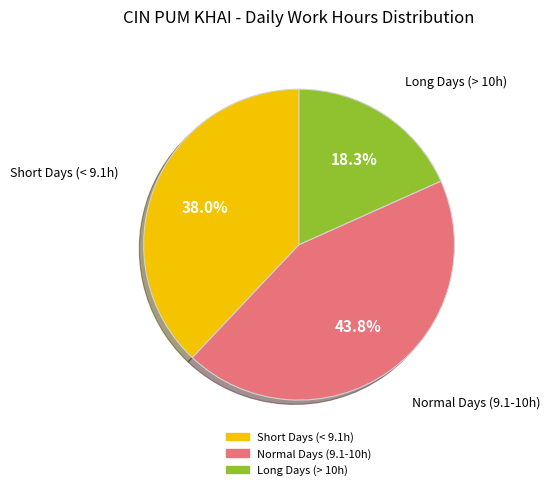

To the nearest percent, what is the average slice percentage?

33%